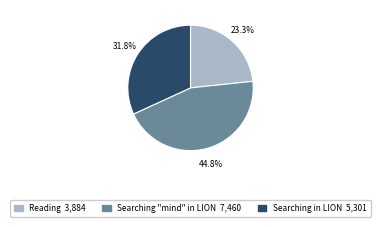

Between Searching in LION and Reading, which is larger?

Searching in LION